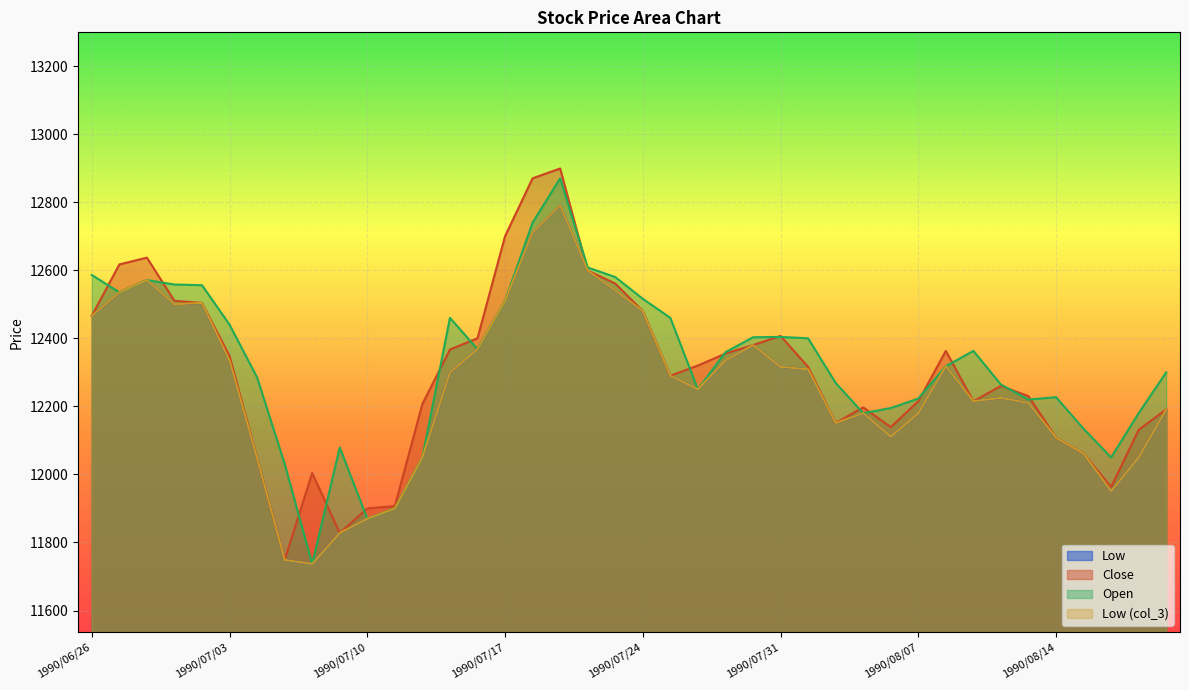

At which label is col_3 closest to 12264?

1990/07/26